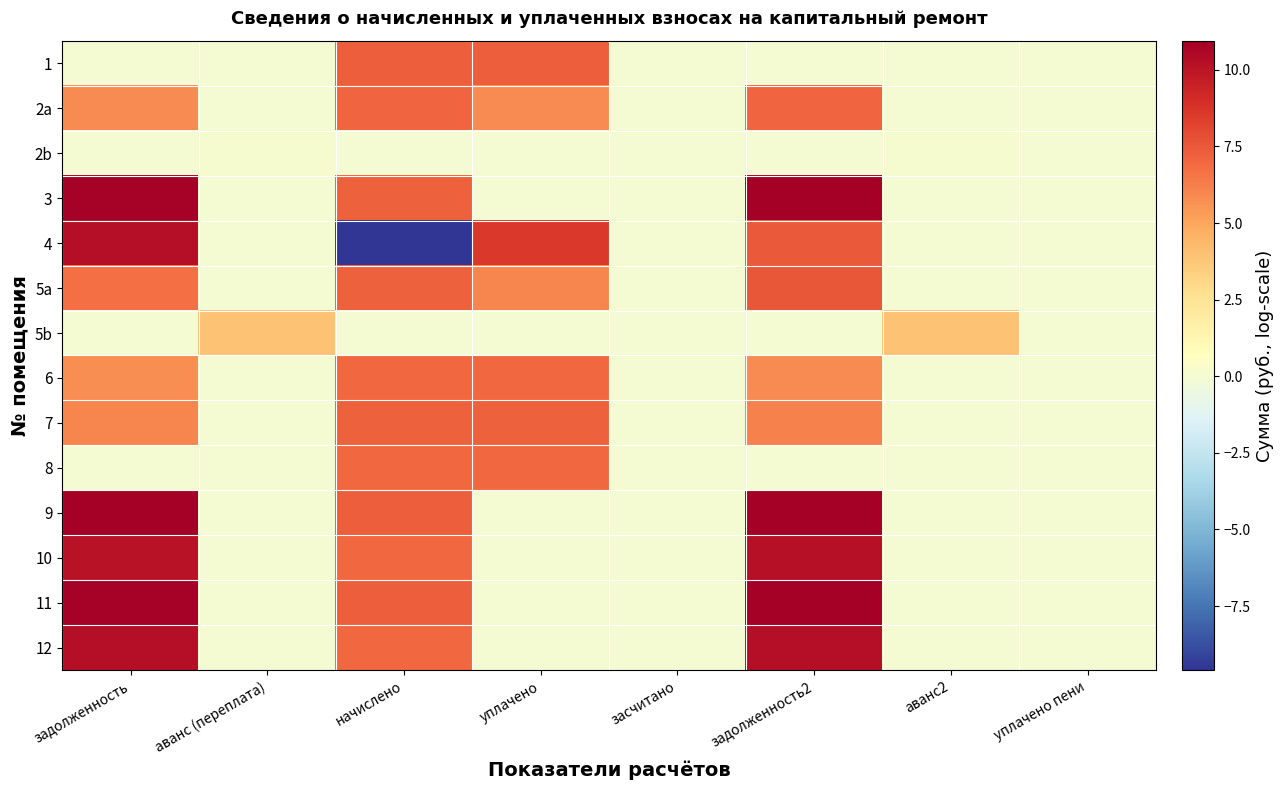

Which label corresponds to the smallest value in the chart?

начислено